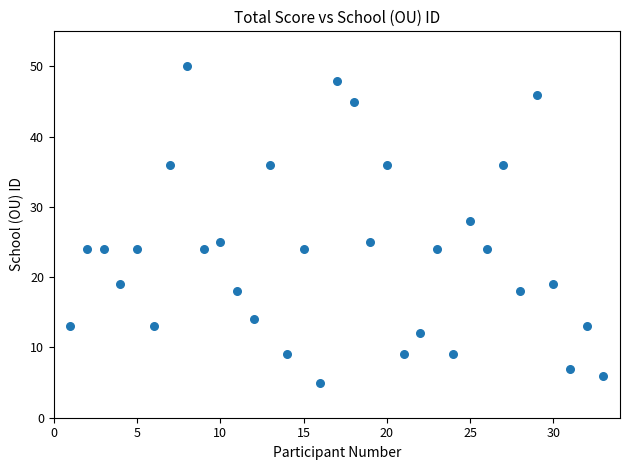

What Y value in the scatter plot is closest to 27?

28